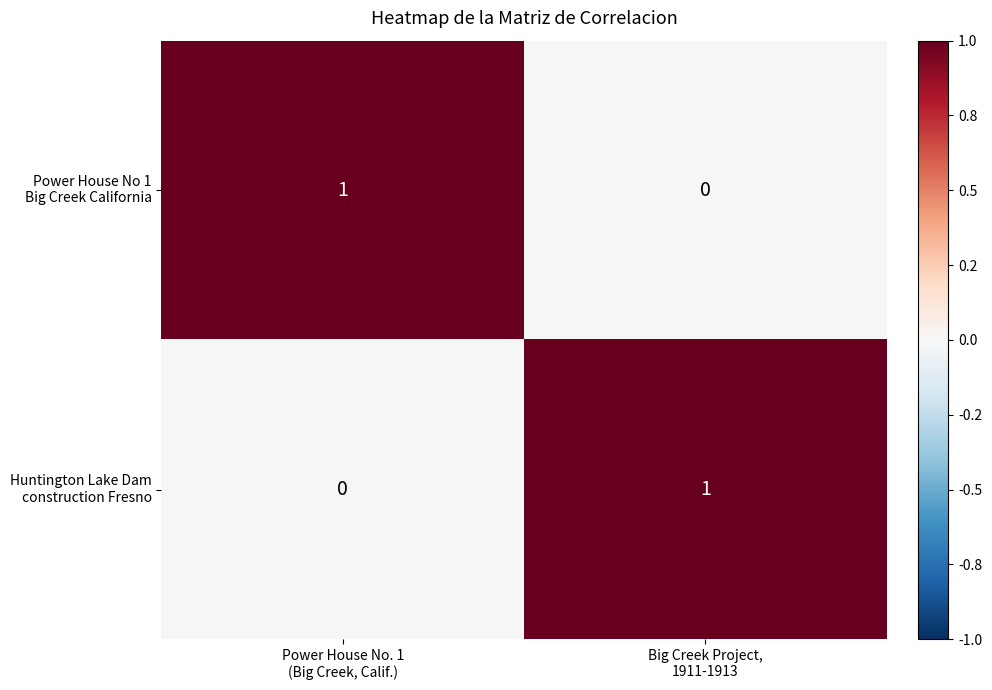

How many data points does each series have?

2